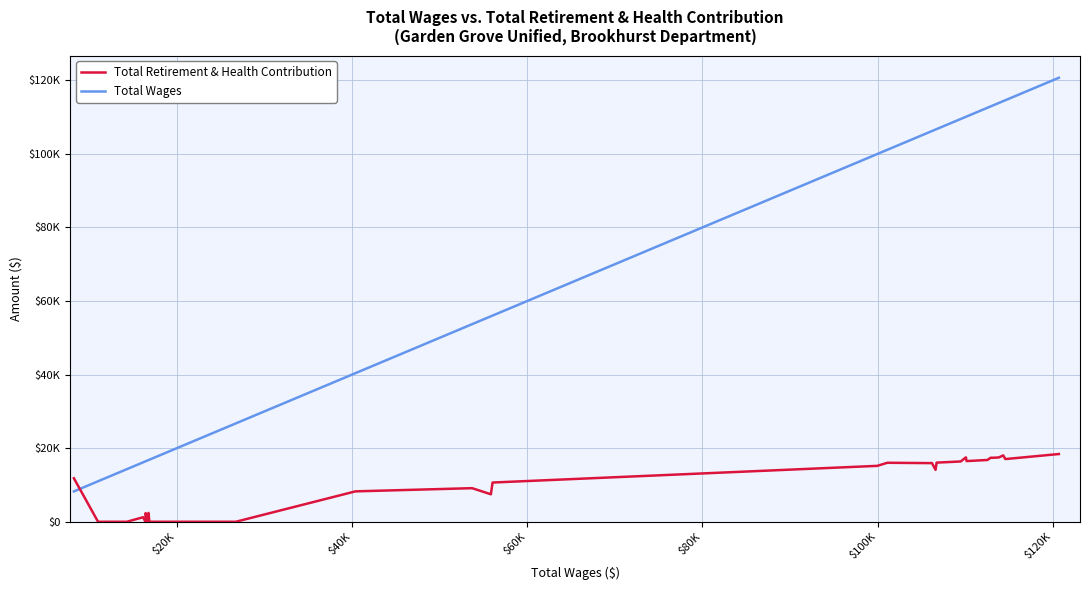

Rank the series by their maximum value, from lowest to highest.

Total Retirement & Health Contribution, Total Wages